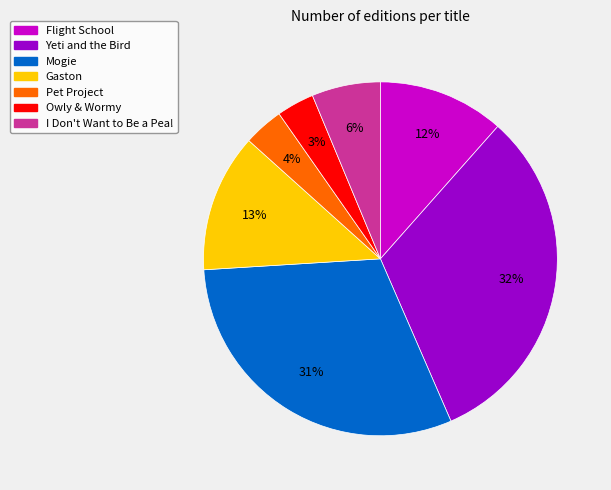

Does Owly & Wormy account for over 50% of the chart?

No